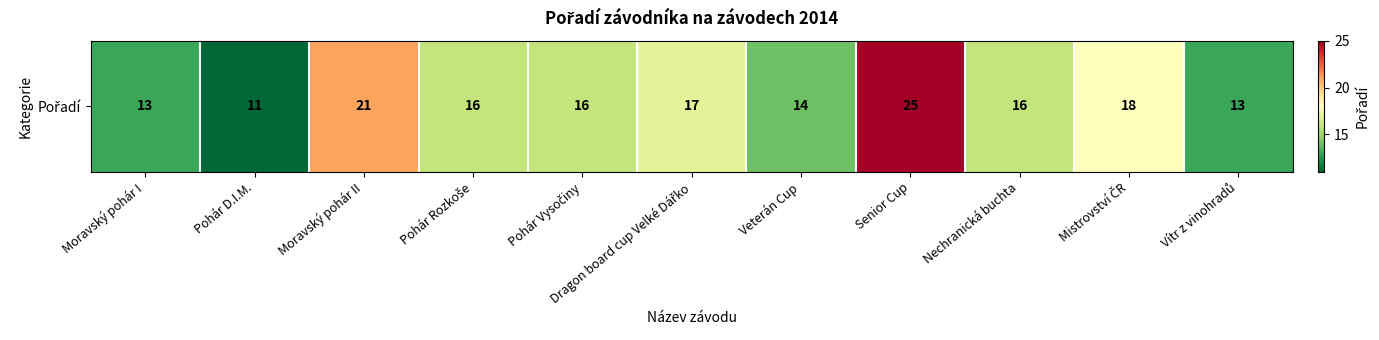

List the labels in order of value, smallest first.

Pohár D.I.M., Moravský pohár I, Vítr z vinohradů, Veterán Cup, Pohár Rozkoše, Pohár Vysočiny, Nechranická buchta, Dragon board cup Velké Dářko, Mistrovství ČR, Moravský pohár II, Senior Cup